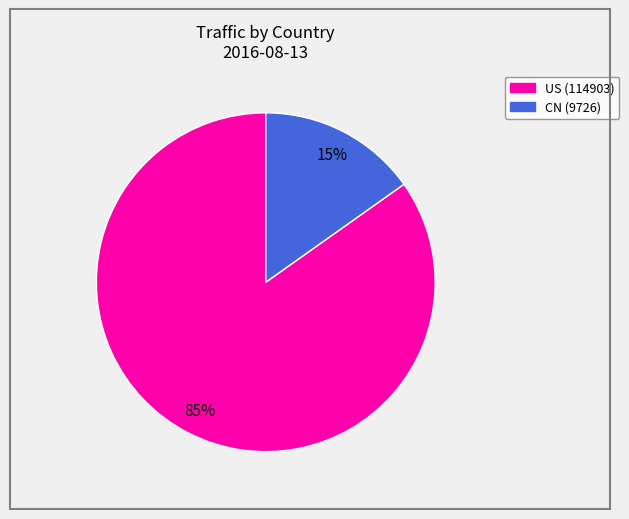

Is there any slice that represents more than half of the pie?

Yes